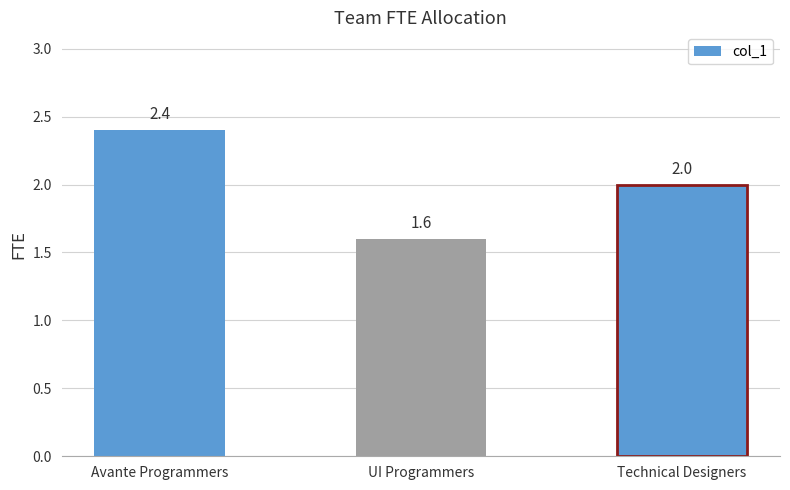

What is the value of the 3rd bar from the left?

2.0